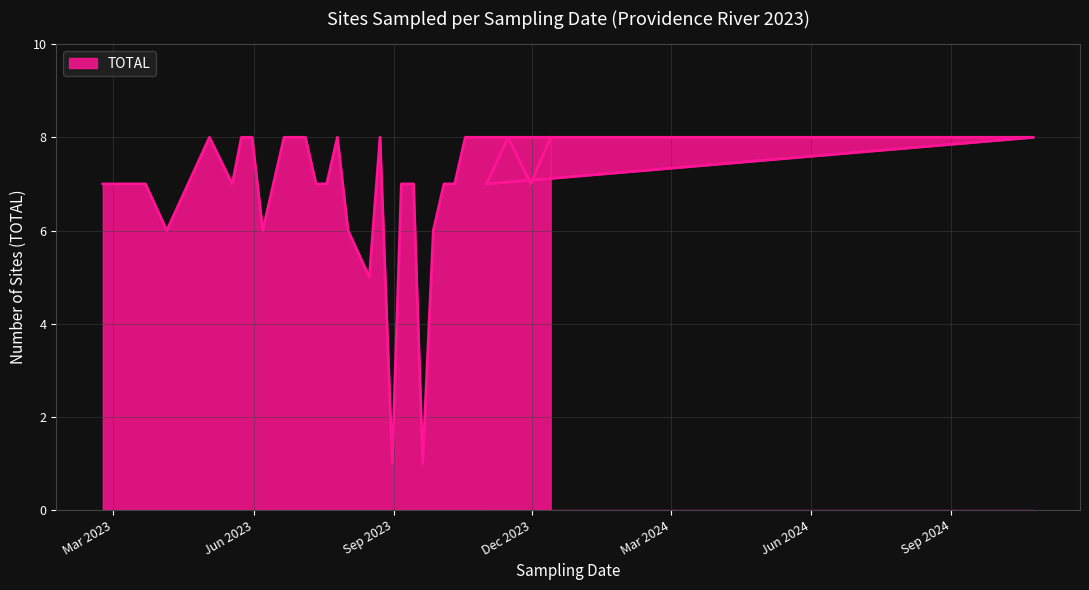

At which label is the value closest to 4?

2023-08-16